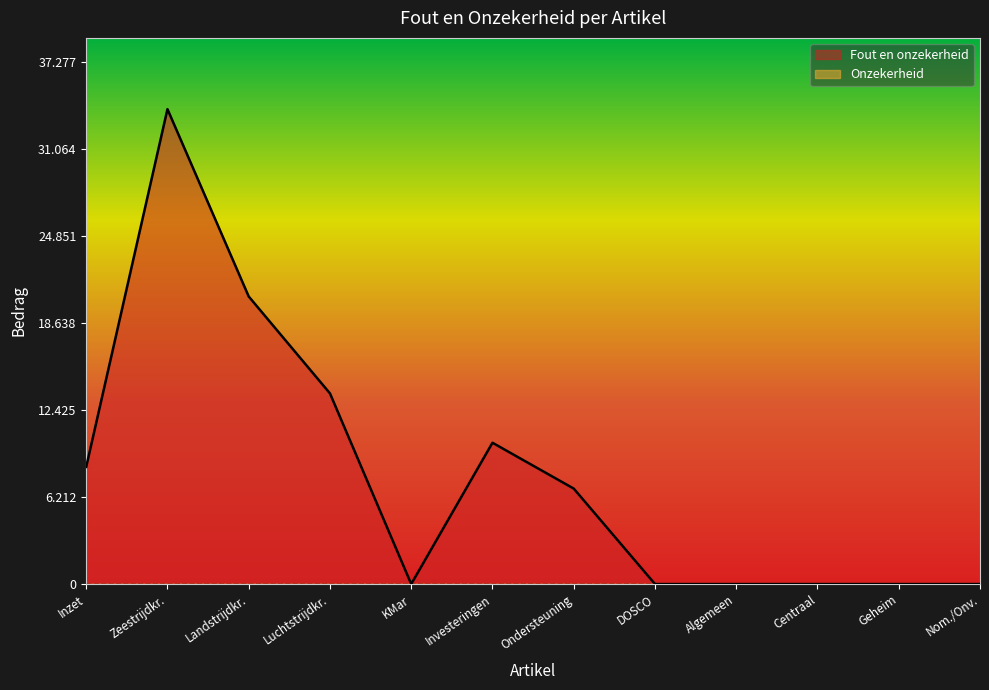

Does the chart display data point markers on the line(s)?

No